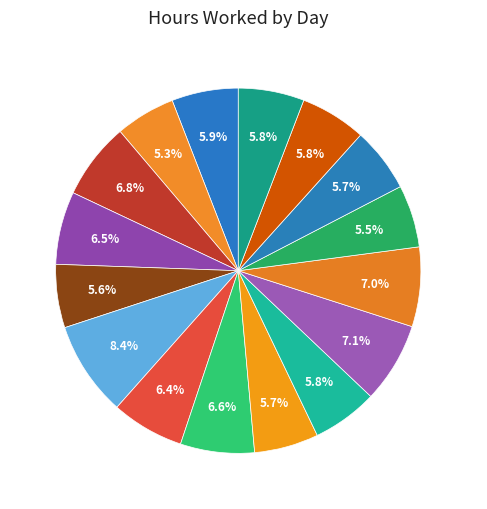

To the nearest percent, what is the difference between the largest and smallest slice percentages?

3%